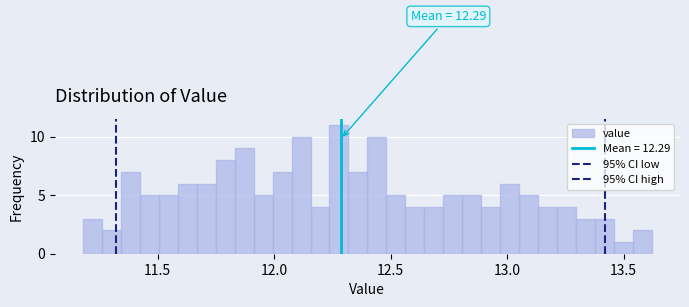

Read against the x-axis, roughly where is the centre of the tallest bar?

12.30